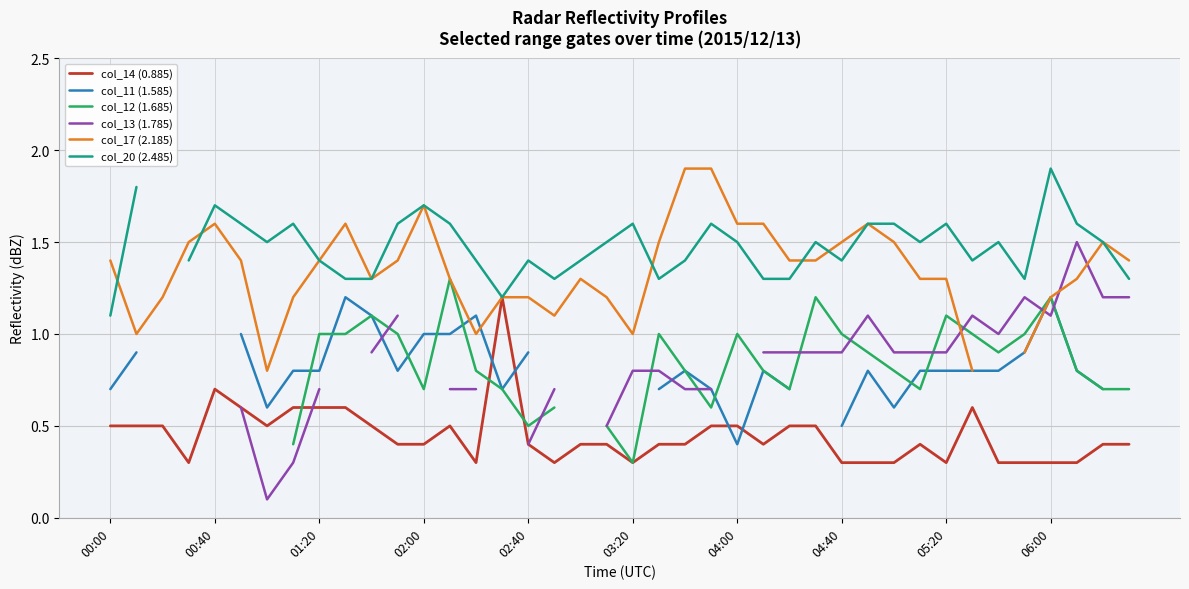

How many intersections are there between col_13 (1.785) and col_11 (1.585)?

4